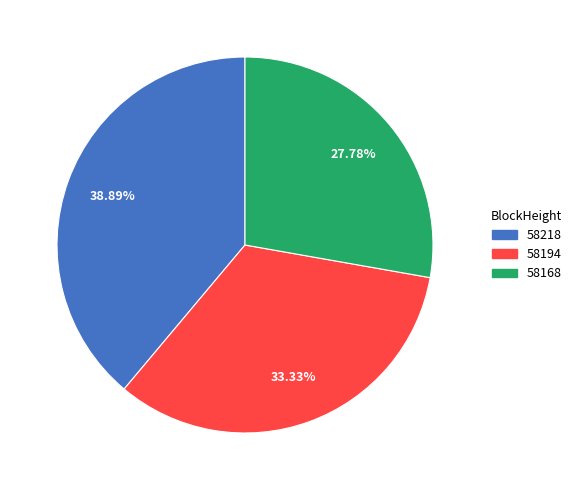

Is there a majority slice in this chart?

No